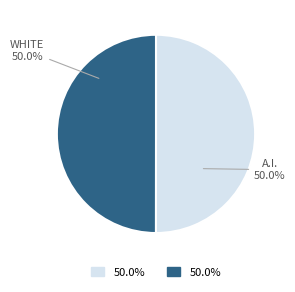

Count the number of slices in the pie.

2